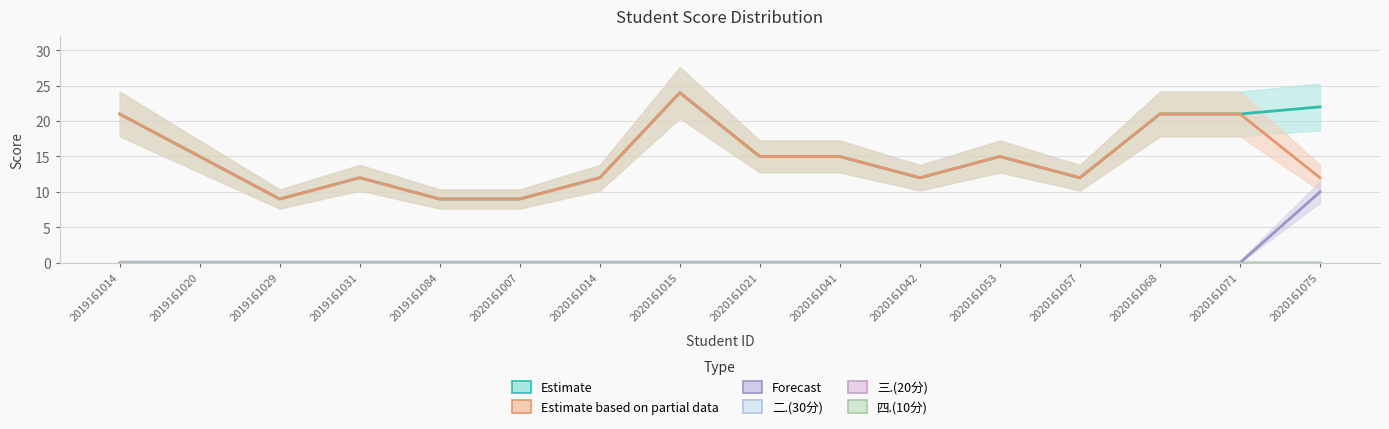

Which category has the lowest value across all series?

2019161014